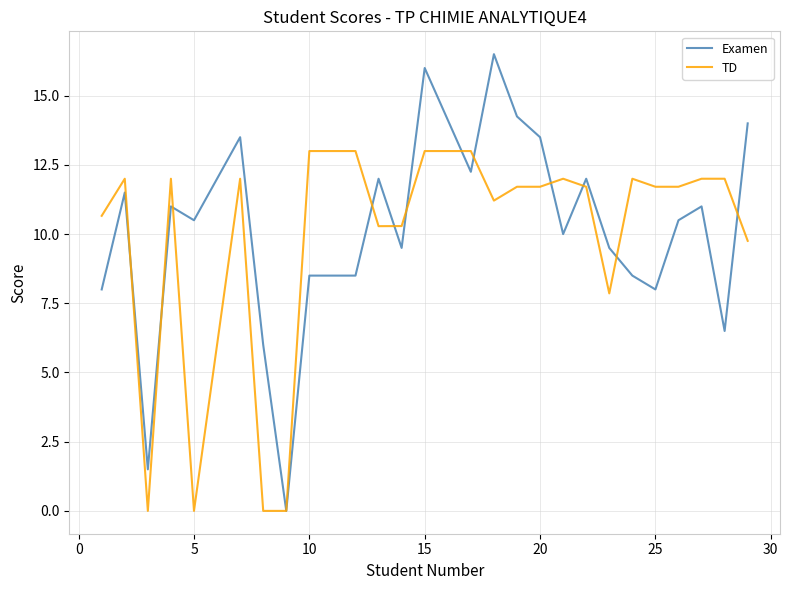

What are all the series names shown in the legend?

Examen, TD